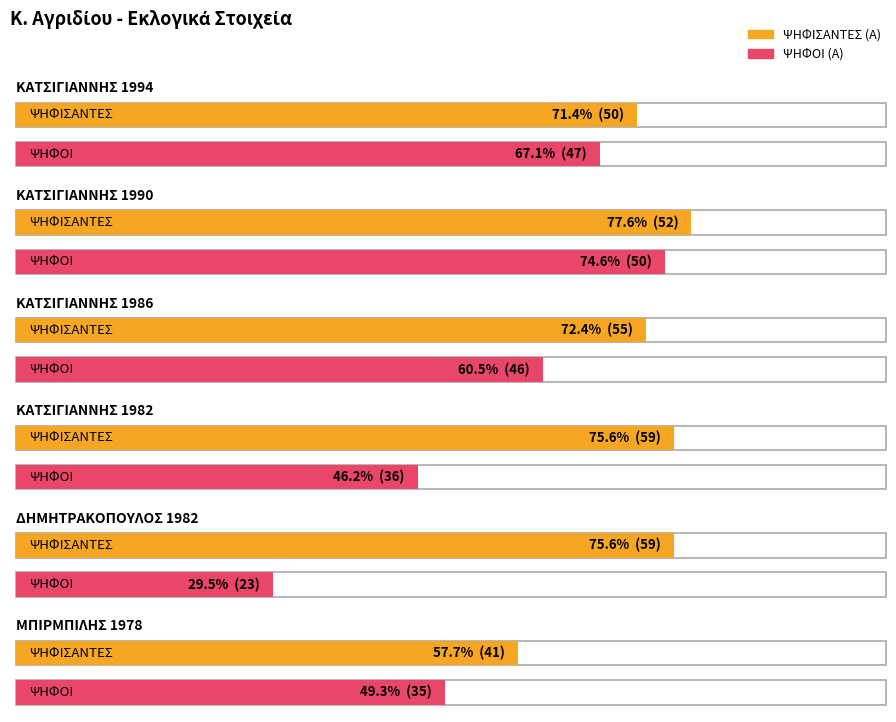

How many data points in ΨΗΦΟΙ (Α) are less than 46?

3